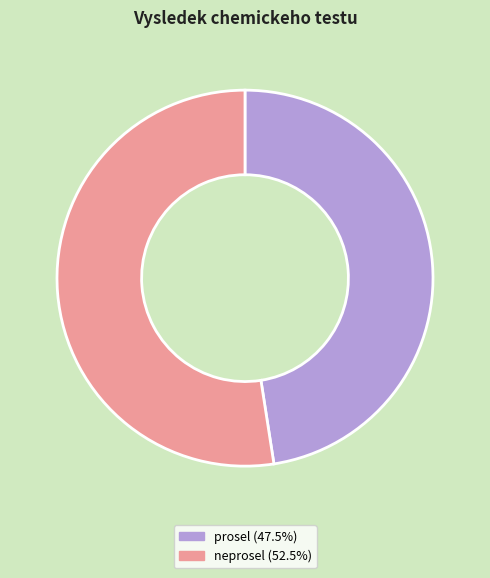

The prosel slice represents 48% of the pie. True or false?

True